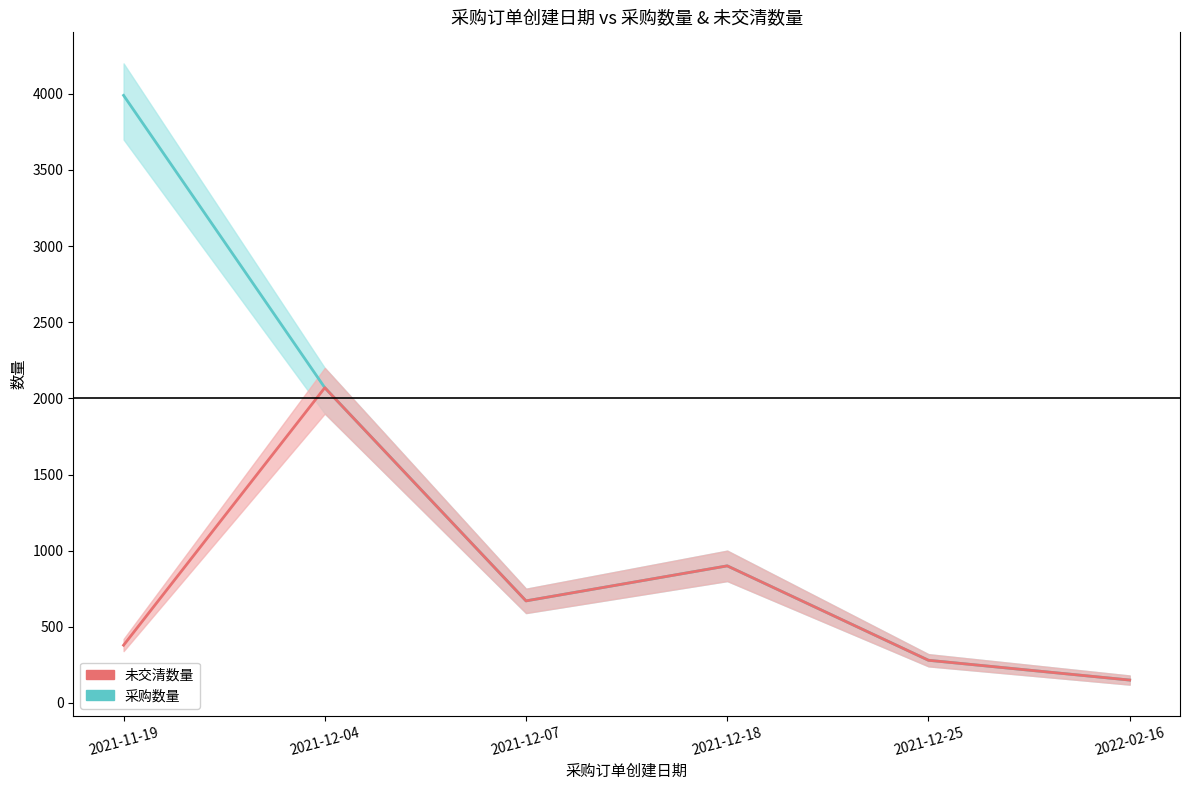

Reading right to left, list all the values displayed in this chart.

采购数量: 2022-02-16=150	2021-12-25=280	2021-12-18=900	2021-12-07=670	2021-12-04=2070	2021-11-19=3990
未交清数量: 2022-02-16=150	2021-12-25=280	2021-12-18=900	2021-12-07=670	2021-12-04=2070	2021-11-19=379